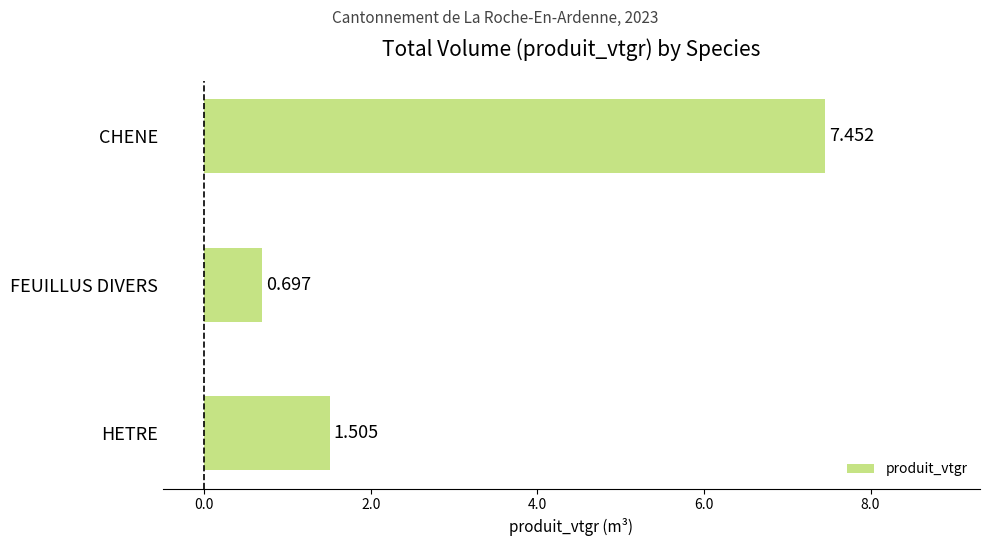

Between FEUILLUS DIVERS and CHENE, which is larger?

CHENE